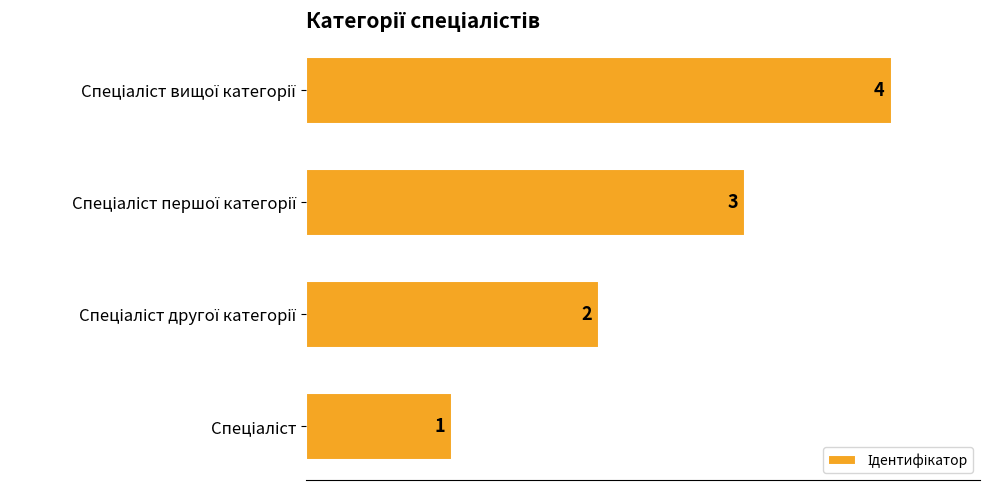

What is the difference between the maximum and minimum values?

3